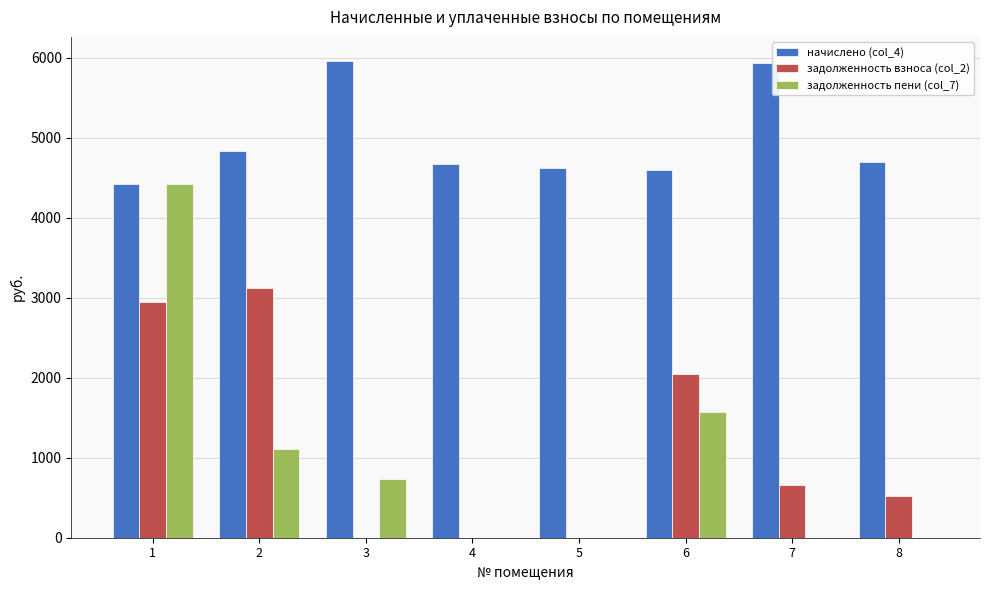

Which series has the widest spread of values?

задолженность пени (col_7)